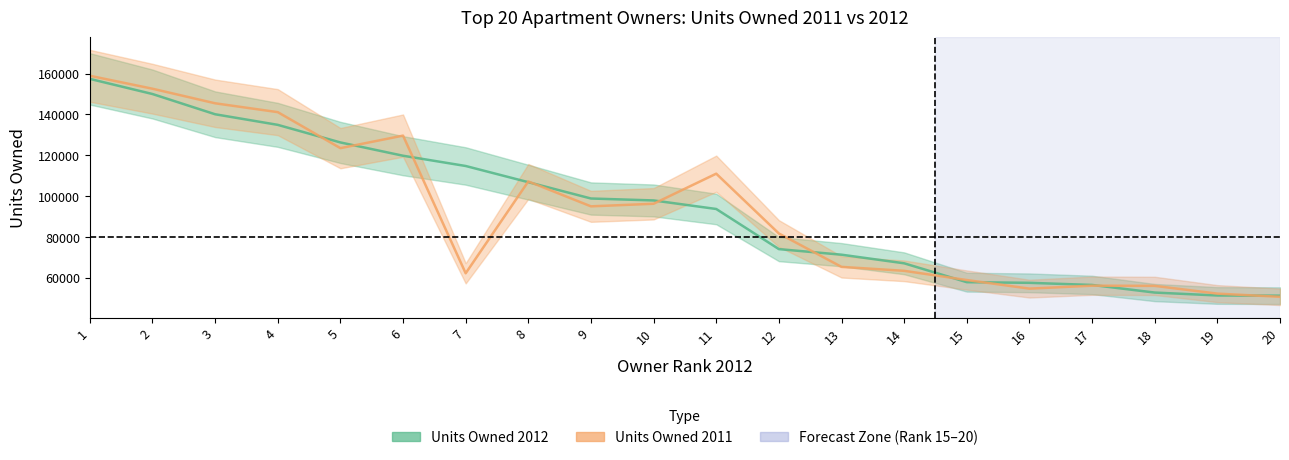

At how many categories does at least one series exceed 80732?

12